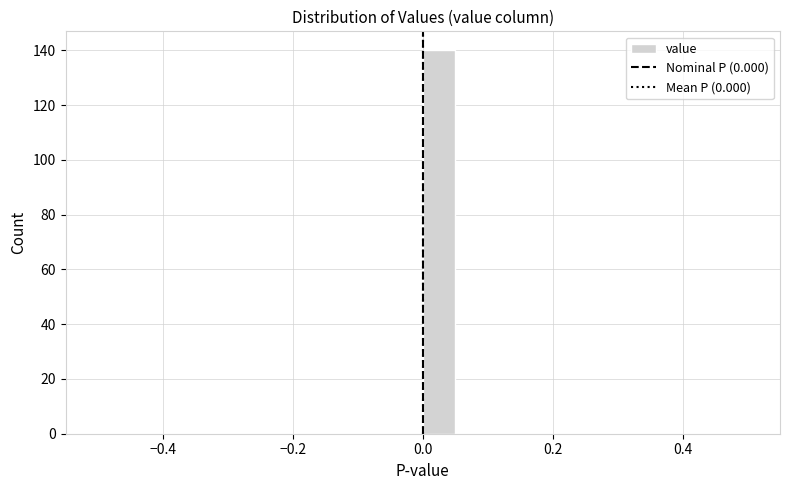

Read against the x-axis, roughly where is the centre of the tallest bar?

0.02